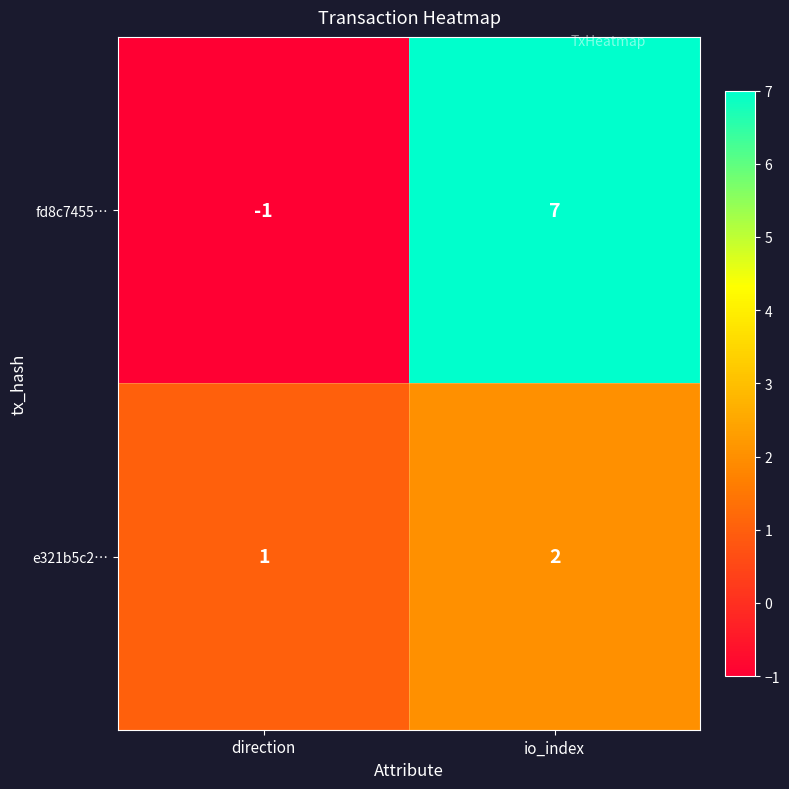

What is the difference between the fd8c7455… values at direction and io_index?

8